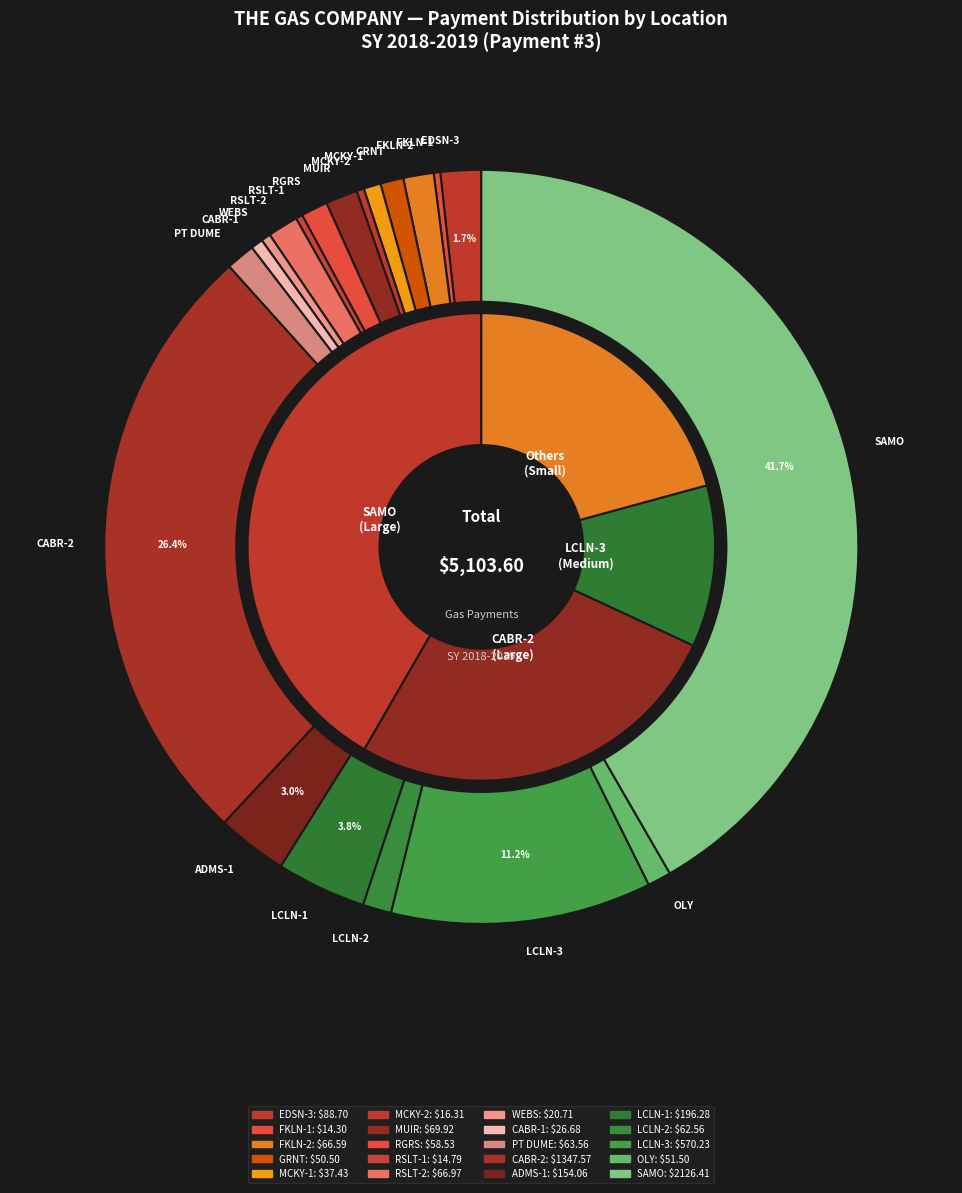

What is the ratio of the value at CABR-1 to the value at PT DUME?

0.4